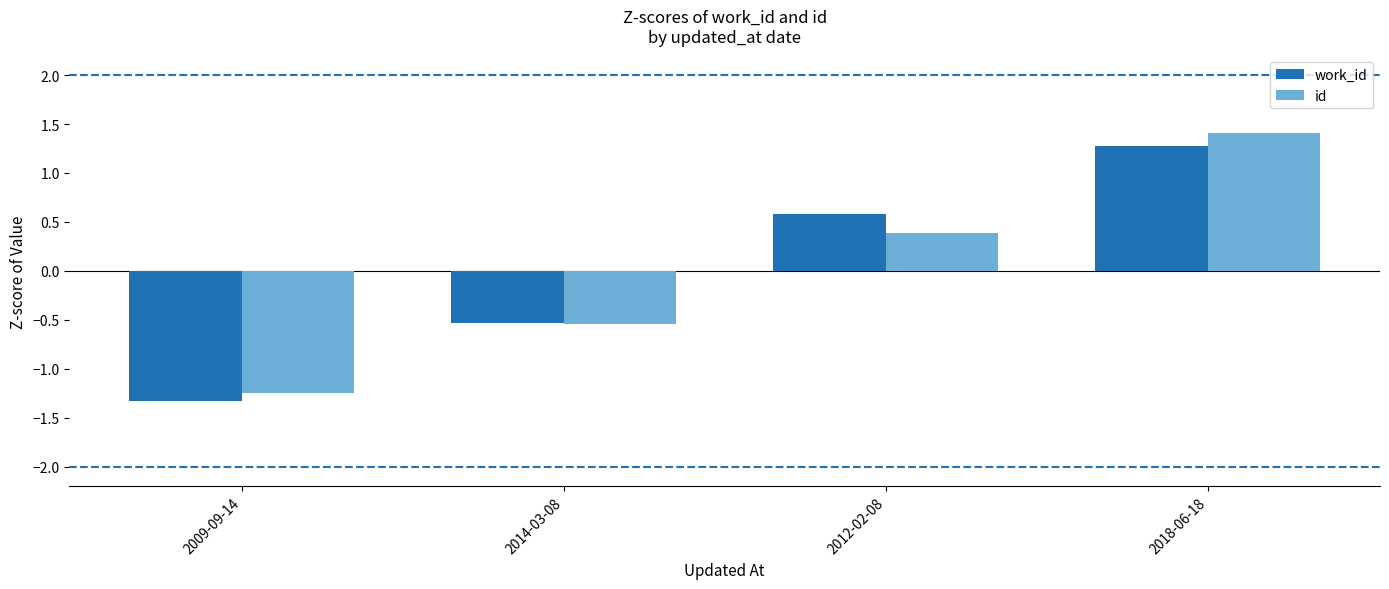

What is the difference between the second highest and minimum values in the id series?

1.6